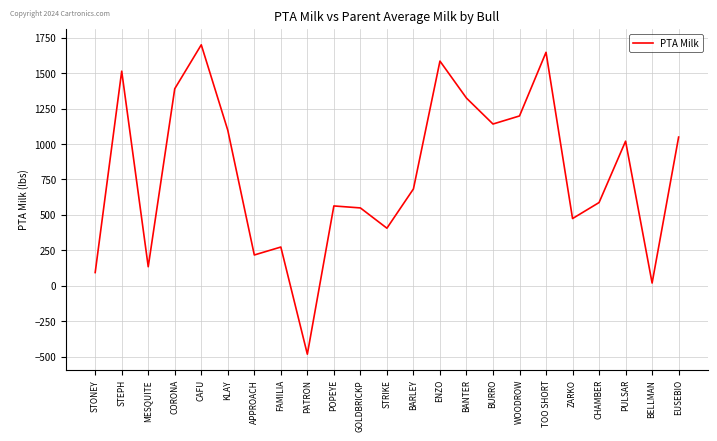

At which category does the chart reach its peak across all series?

CAFU